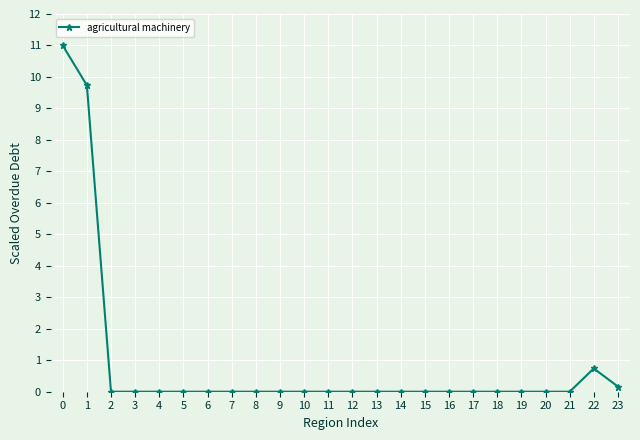

Reading right to left, transcribe all the data shown in this chart.

0.2	0.7	0.0	0.0	0.0	0.0	0.0	0.0	0.0	0.0	0.0	0.0	0.0	0.0	0.0	0.0	0.0	0.0	0.0	0.0	0.0	0.0	9.7	11.0